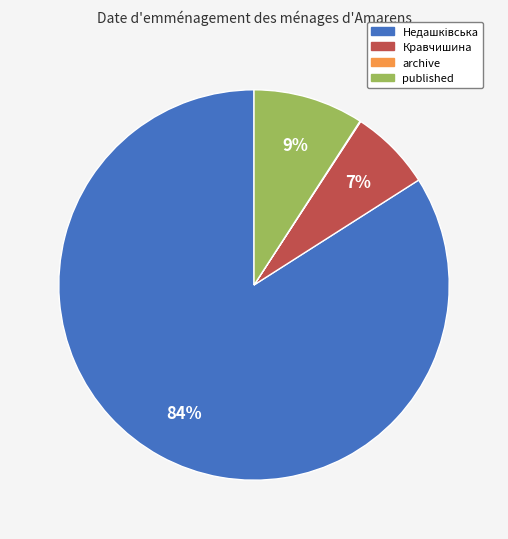

True or false: published accounts for 9% of the total.

True